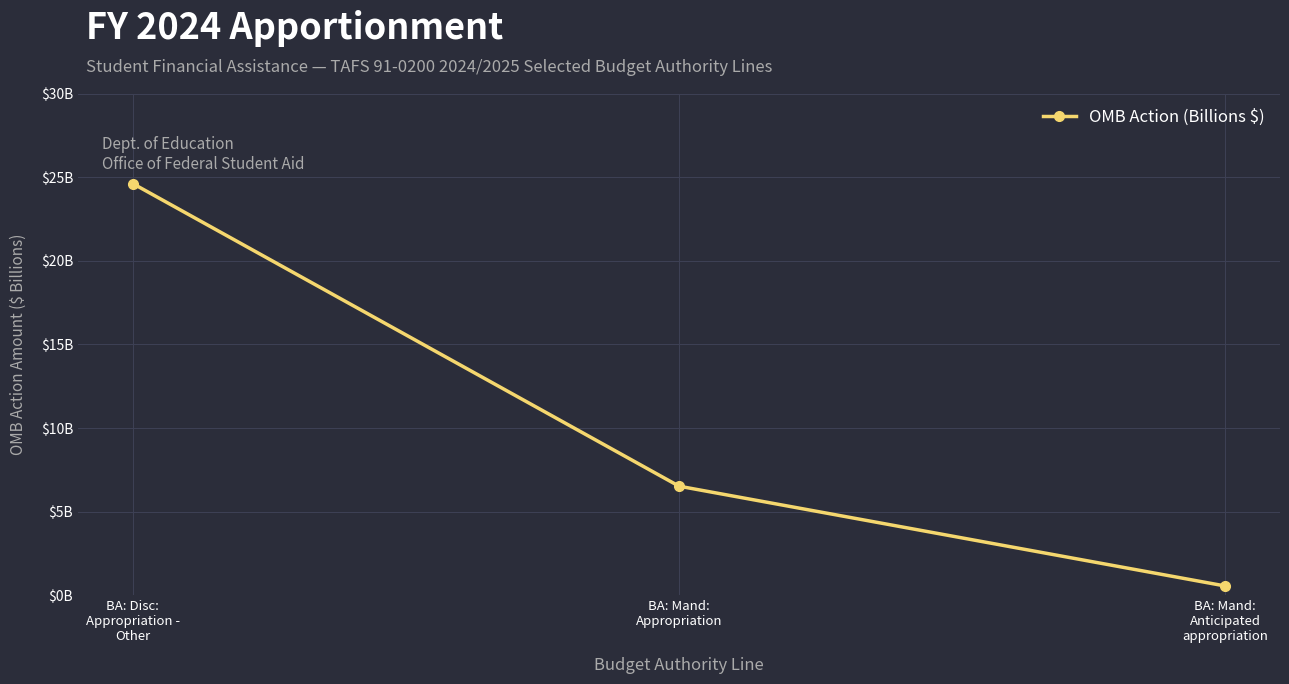

Rank the categories by value from lowest to highest.

BA: Mand:
Anticipated
appropriation, BA: Mand:
Appropriation, BA: Disc:
Appropriation -
Other